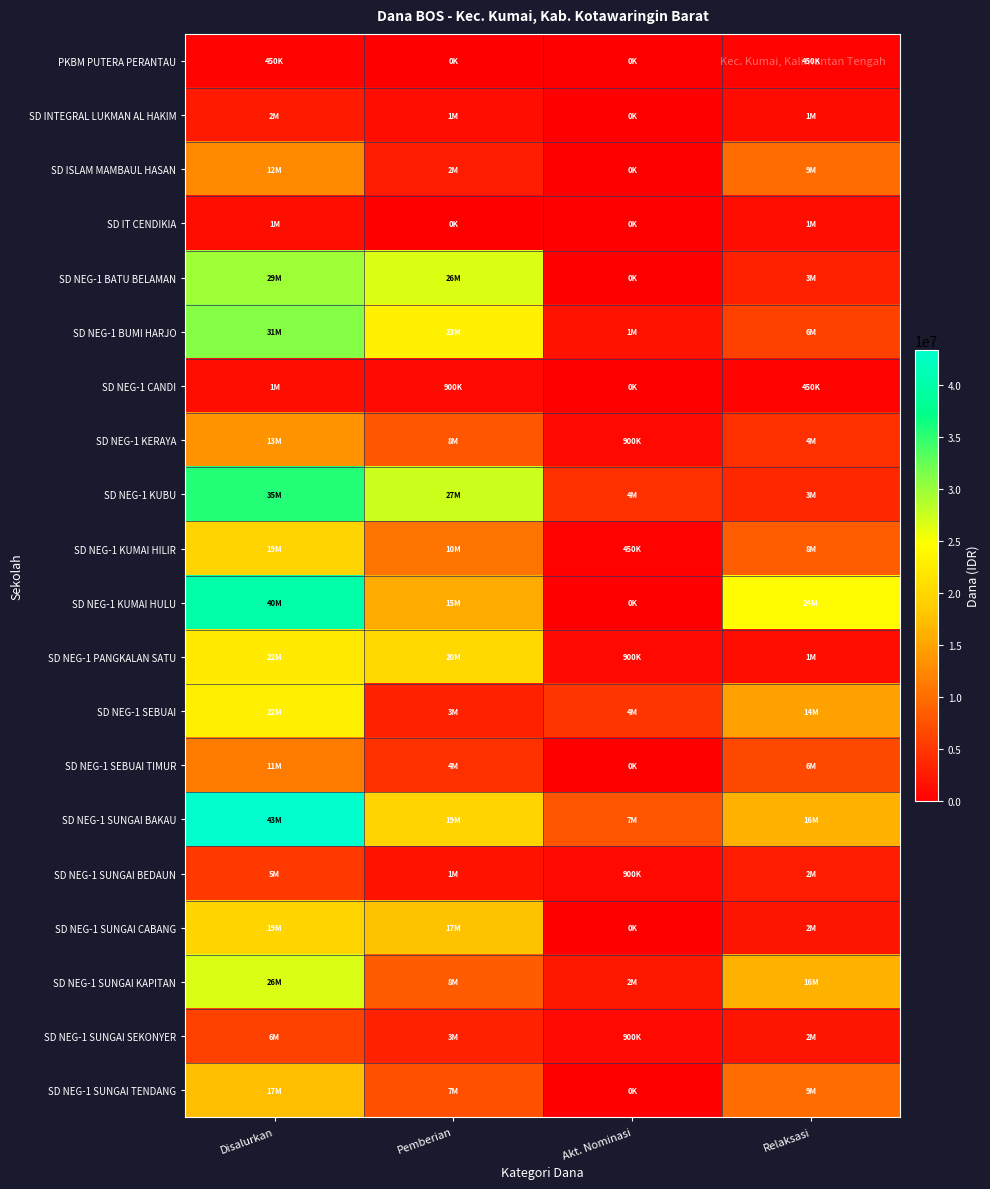

Reading left to right, list all the values displayed in this chart.

PKBM PUTERA PERANTAU: Disalurkan=450000	Pemberian=0	Akt. Nominasi=0	Relaksasi=450000
SD INTEGRAL LUKMAN AL HAKIM: Disalurkan=2475000	Pemberian=1350000	Akt. Nominasi=0	Relaksasi=1125000
SD ISLAM MAMBAUL HASAN: Disalurkan=12600000	Pemberian=2700000	Akt. Nominasi=0	Relaksasi=9900000
SD IT CENDIKIA: Disalurkan=1350000	Pemberian=0	Akt. Nominasi=0	Relaksasi=1350000
SD NEG-1 BATU BELAMAN: Disalurkan=29700000	Pemberian=26550000	Akt. Nominasi=0	Relaksasi=3150000
SD NEG-1 BUMI HARJO: Disalurkan=31050000	Pemberian=23175000	Akt. Nominasi=1800000	Relaksasi=6075000
SD NEG-1 CANDI: Disalurkan=1350000	Pemberian=900000	Akt. Nominasi=0	Relaksasi=450000
SD NEG-1 KERAYA: Disalurkan=13500000	Pemberian=8100000	Akt. Nominasi=900000	Relaksasi=4500000
SD NEG-1 KUBU: Disalurkan=35550000	Pemberian=27450000	Akt. Nominasi=4500000	Relaksasi=3600000
SD NEG-1 KUMAI HILIR: Disalurkan=19575000	Pemberian=10575000	Akt. Nominasi=450000	Relaksasi=8550000
SD NEG-1 KUMAI HULU: Disalurkan=40050000	Pemberian=15750000	Akt. Nominasi=0	Relaksasi=24300000
SD NEG-1 PANGKALAN SATU: Disalurkan=22275000	Pemberian=20025000	Akt. Nominasi=900000	Relaksasi=1350000
SD NEG-1 SEBUAI: Disalurkan=22950000	Pemberian=3150000	Akt. Nominasi=4950000	Relaksasi=14850000
SD NEG-1 SEBUAI TIMUR: Disalurkan=11250000	Pemberian=4500000	Akt. Nominasi=0	Relaksasi=6750000
SD NEG-1 SUNGAI BAKAU: Disalurkan=43425000	Pemberian=19575000	Akt. Nominasi=7650000	Relaksasi=16200000
SD NEG-1 SUNGAI BEDAUN: Disalurkan=5400000	Pemberian=1800000	Akt. Nominasi=900000	Relaksasi=2700000
SD NEG-1 SUNGAI CABANG: Disalurkan=19800000	Pemberian=17775000	Akt. Nominasi=0	Relaksasi=2025000
SD NEG-1 SUNGAI KAPITAN: Disalurkan=26775000	Pemberian=8325000	Akt. Nominasi=2250000	Relaksasi=16200000
SD NEG-1 SUNGAI SEKONYER: Disalurkan=6075000	Pemberian=3150000	Akt. Nominasi=900000	Relaksasi=2025000
SD NEG-1 SUNGAI TENDANG: Disalurkan=17325000	Pemberian=7425000	Akt. Nominasi=0	Relaksasi=9900000